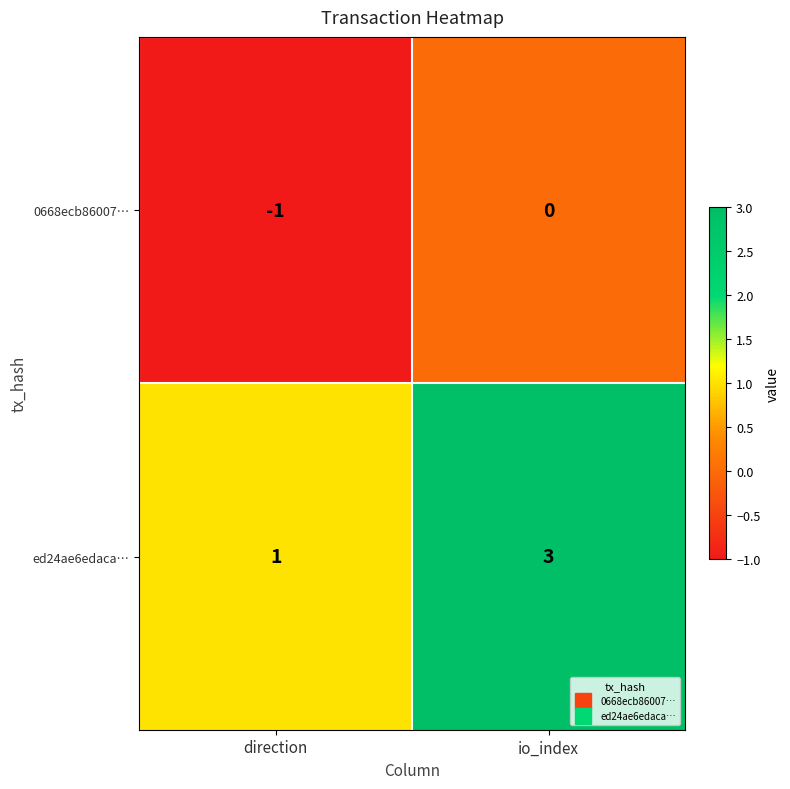

Which label corresponds to the largest value in the chart?

io_index